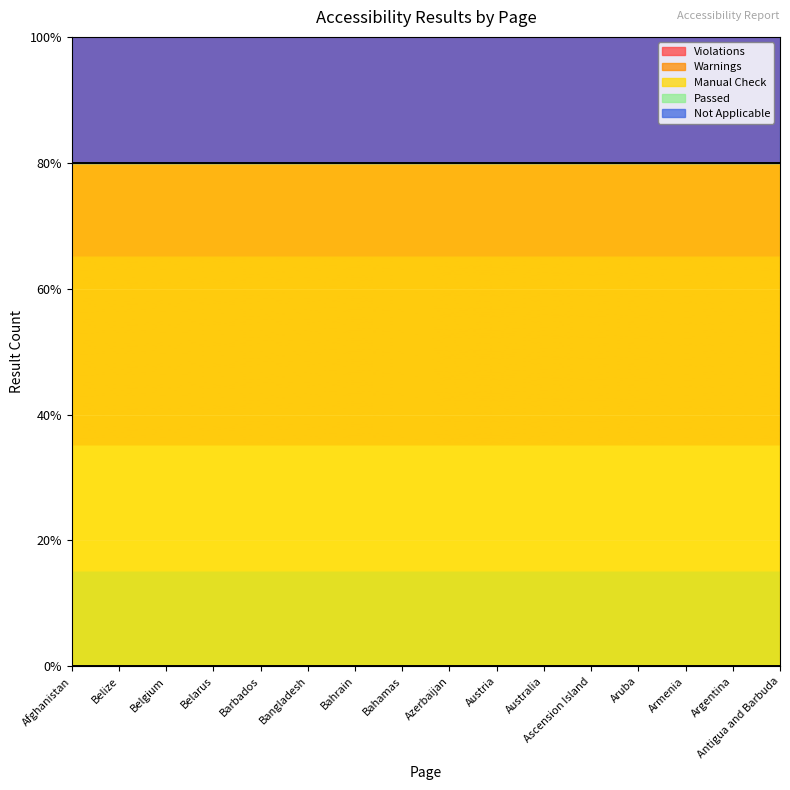

Reading left to right, extract all data points from this chart.

Violations: 0	0	0	0	0	0	0	0	0	0	0	0	0	0	0	0
Warnings: 0	0	0	0	0	0	0	0	0	0	0	0	0	0	0	0
Manual Check: 8	8	8	8	8	8	8	8	8	8	8	8	8	8	8	8
Passed: 0	0	0	0	0	0	0	0	0	0	0	0	0	0	0	0
Not Applicable: 5	5	5	5	5	5	5	5	5	5	5	5	5	5	5	5